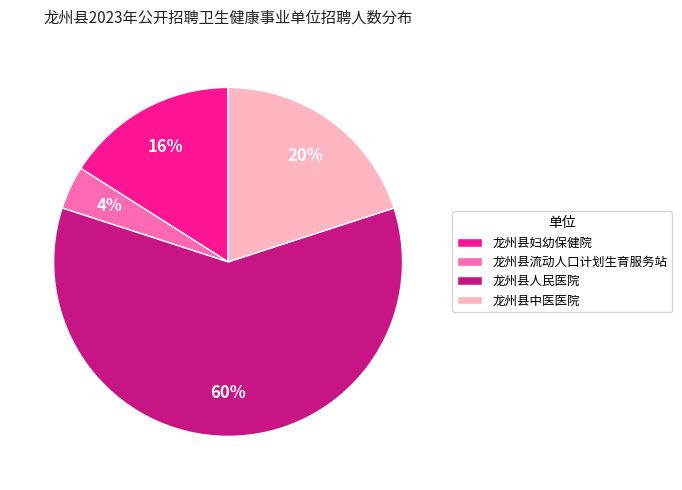

Do 龙州县流动人口计划生育服务站 and 龙州县中医医院 together represent more than half of the pie?

No